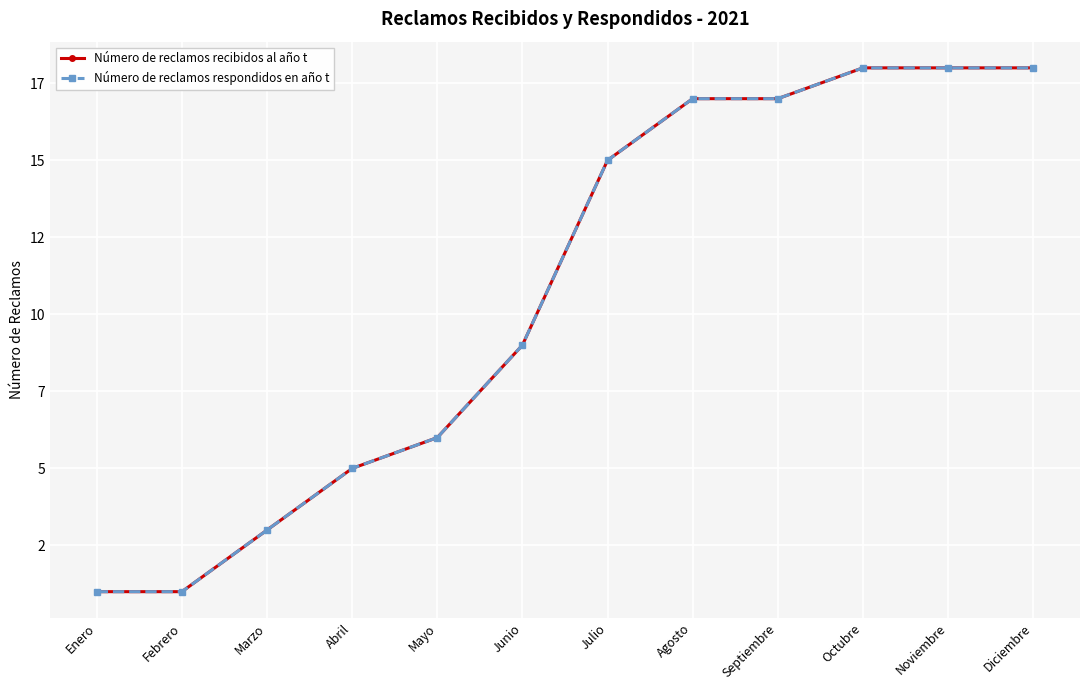

What are all the series names shown in the legend?

Número de reclamos recibidos al año t, Número de reclamos respondidos en año t